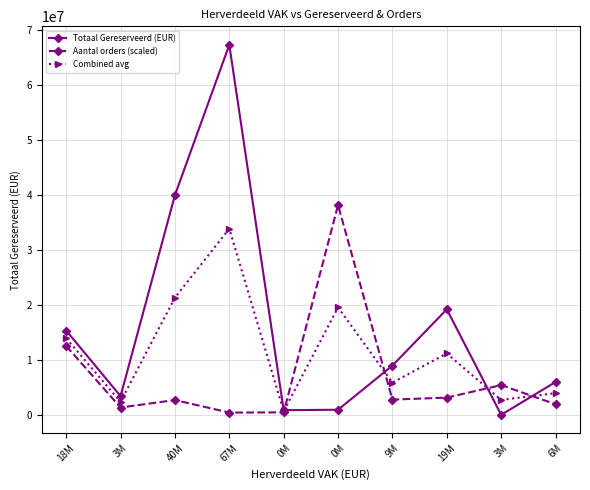

At which label does Totaal Gereserveerd (EUR) first exceed 8988250?

18M